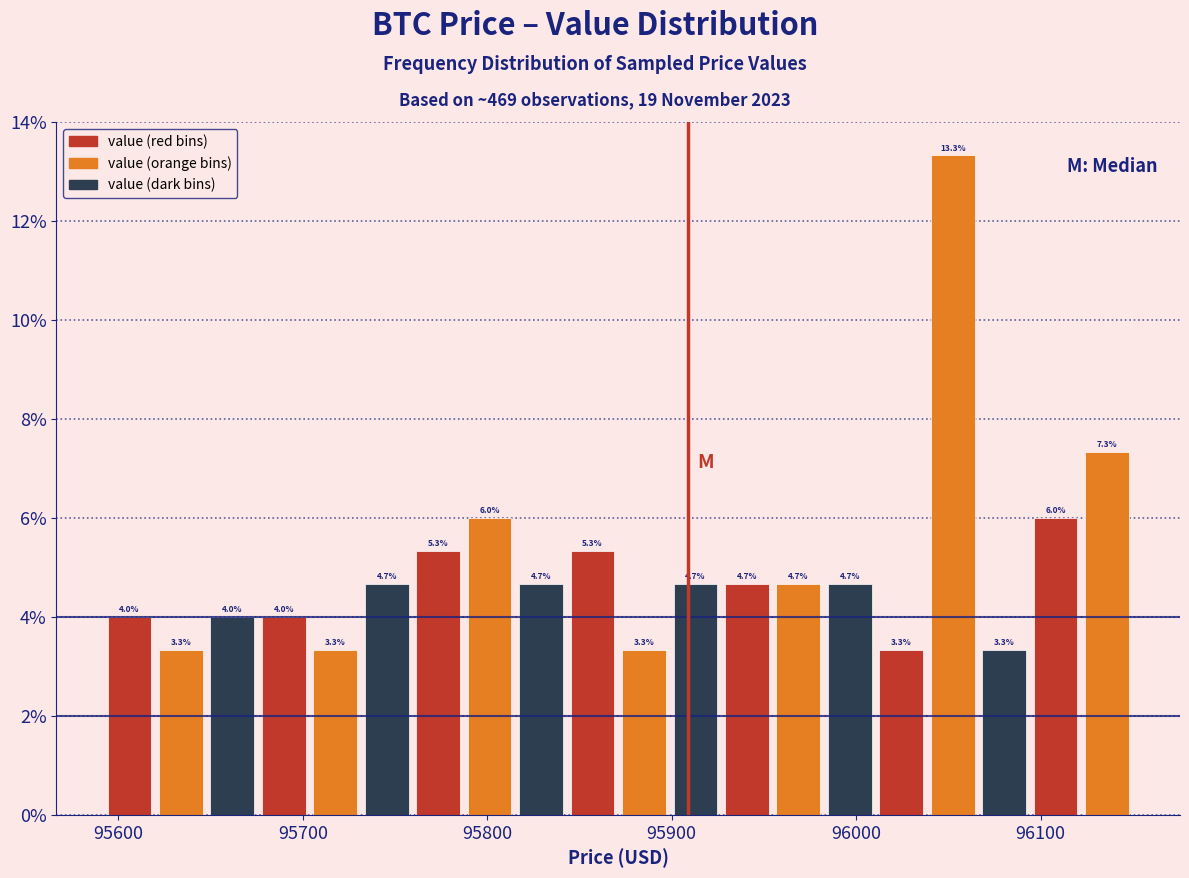

Around what value on the x-axis is the tallest bar? Give the approximate position of its centre, as read against the axis.

96050